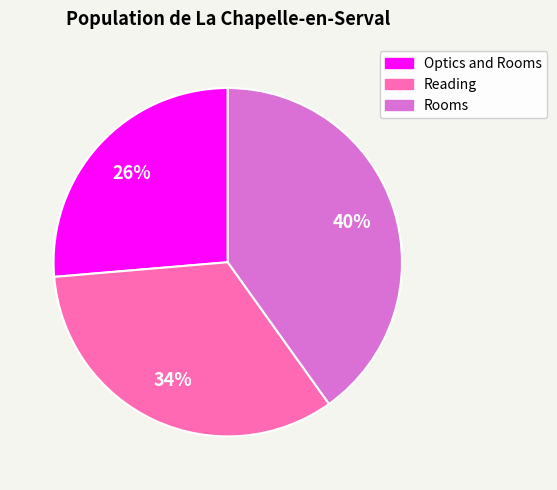

Which slice is the smallest?

Optics and Rooms